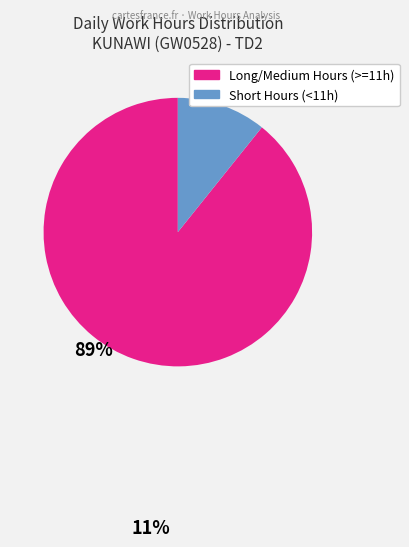

Is there any slice that represents more than half of the pie?

Yes